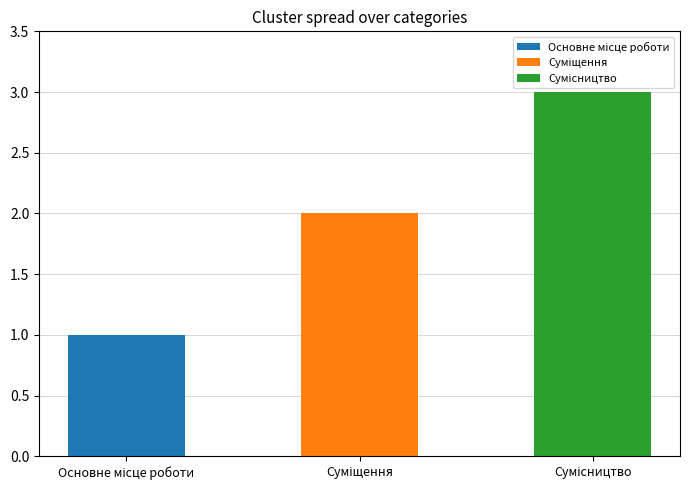

Count the number of categories in the chart.

3